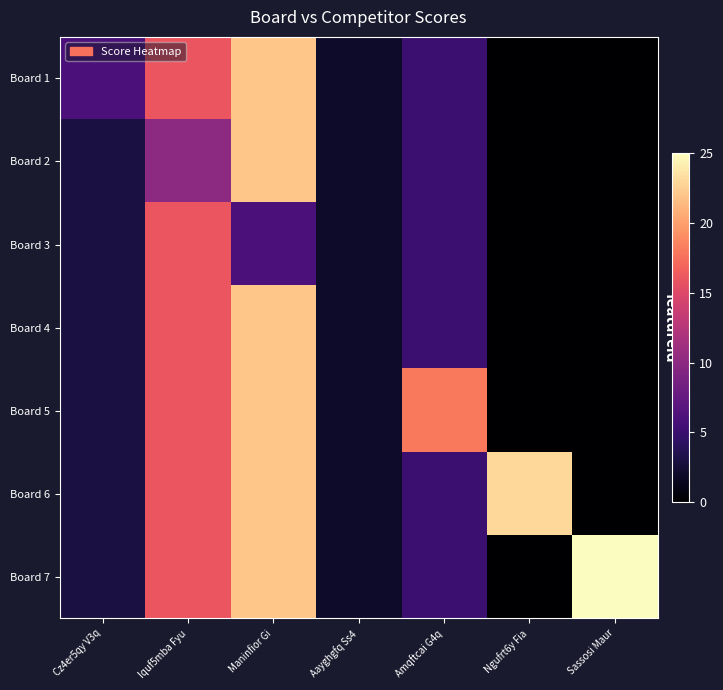

Reading left to right, transcribe all the data shown in this chart.

Board 1: Cz4er5qy V3q=6	Iquf5mba Fyu=16	Maninfior Gi=22	Aayghgfq Ss4=2	Amqftcai G4q=5	Ngufrt6y Fia=0	Sassosi Maur=0
Board 2: Cz4er5qy V3q=3	Iquf5mba Fyu=10	Maninfior Gi=22	Aayghgfq Ss4=2	Amqftcai G4q=5	Ngufrt6y Fia=0	Sassosi Maur=0
Board 3: Cz4er5qy V3q=3	Iquf5mba Fyu=16	Maninfior Gi=6	Aayghgfq Ss4=2	Amqftcai G4q=5	Ngufrt6y Fia=0	Sassosi Maur=0
Board 4: Cz4er5qy V3q=3	Iquf5mba Fyu=16	Maninfior Gi=22	Aayghgfq Ss4=2	Amqftcai G4q=5	Ngufrt6y Fia=0	Sassosi Maur=0
Board 5: Cz4er5qy V3q=3	Iquf5mba Fyu=16	Maninfior Gi=22	Aayghgfq Ss4=2	Amqftcai G4q=18	Ngufrt6y Fia=0	Sassosi Maur=0
Board 6: Cz4er5qy V3q=3	Iquf5mba Fyu=16	Maninfior Gi=22	Aayghgfq Ss4=2	Amqftcai G4q=5	Ngufrt6y Fia=23	Sassosi Maur=0
Board 7: Cz4er5qy V3q=3	Iquf5mba Fyu=16	Maninfior Gi=22	Aayghgfq Ss4=2	Amqftcai G4q=5	Ngufrt6y Fia=0	Sassosi Maur=25